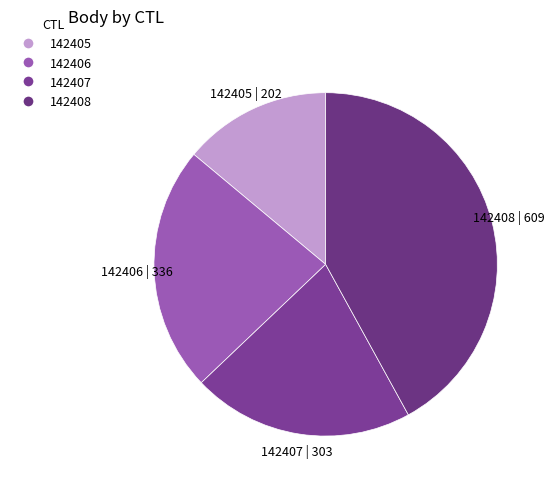

The 142408 slice represents 55% of the pie. True or false?

False